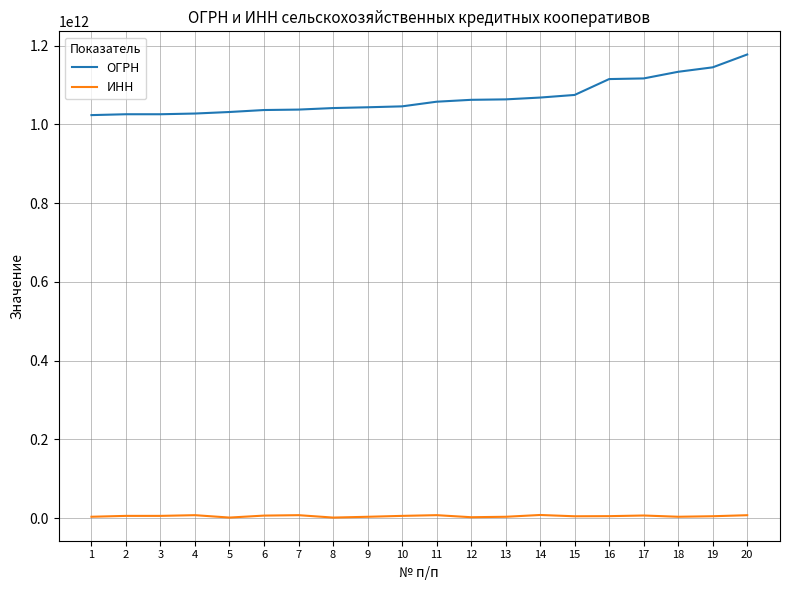

Which series has the widest spread of values?

ОГРН